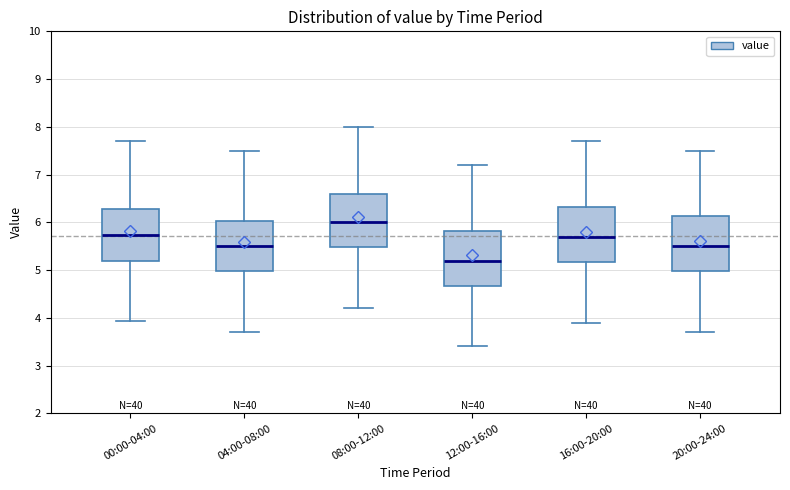

Where is the lower edge of the box for 20:00-24:00 on the y-axis? The values are not printed on the chart, so give them approximately, as read against the axis.

5.0